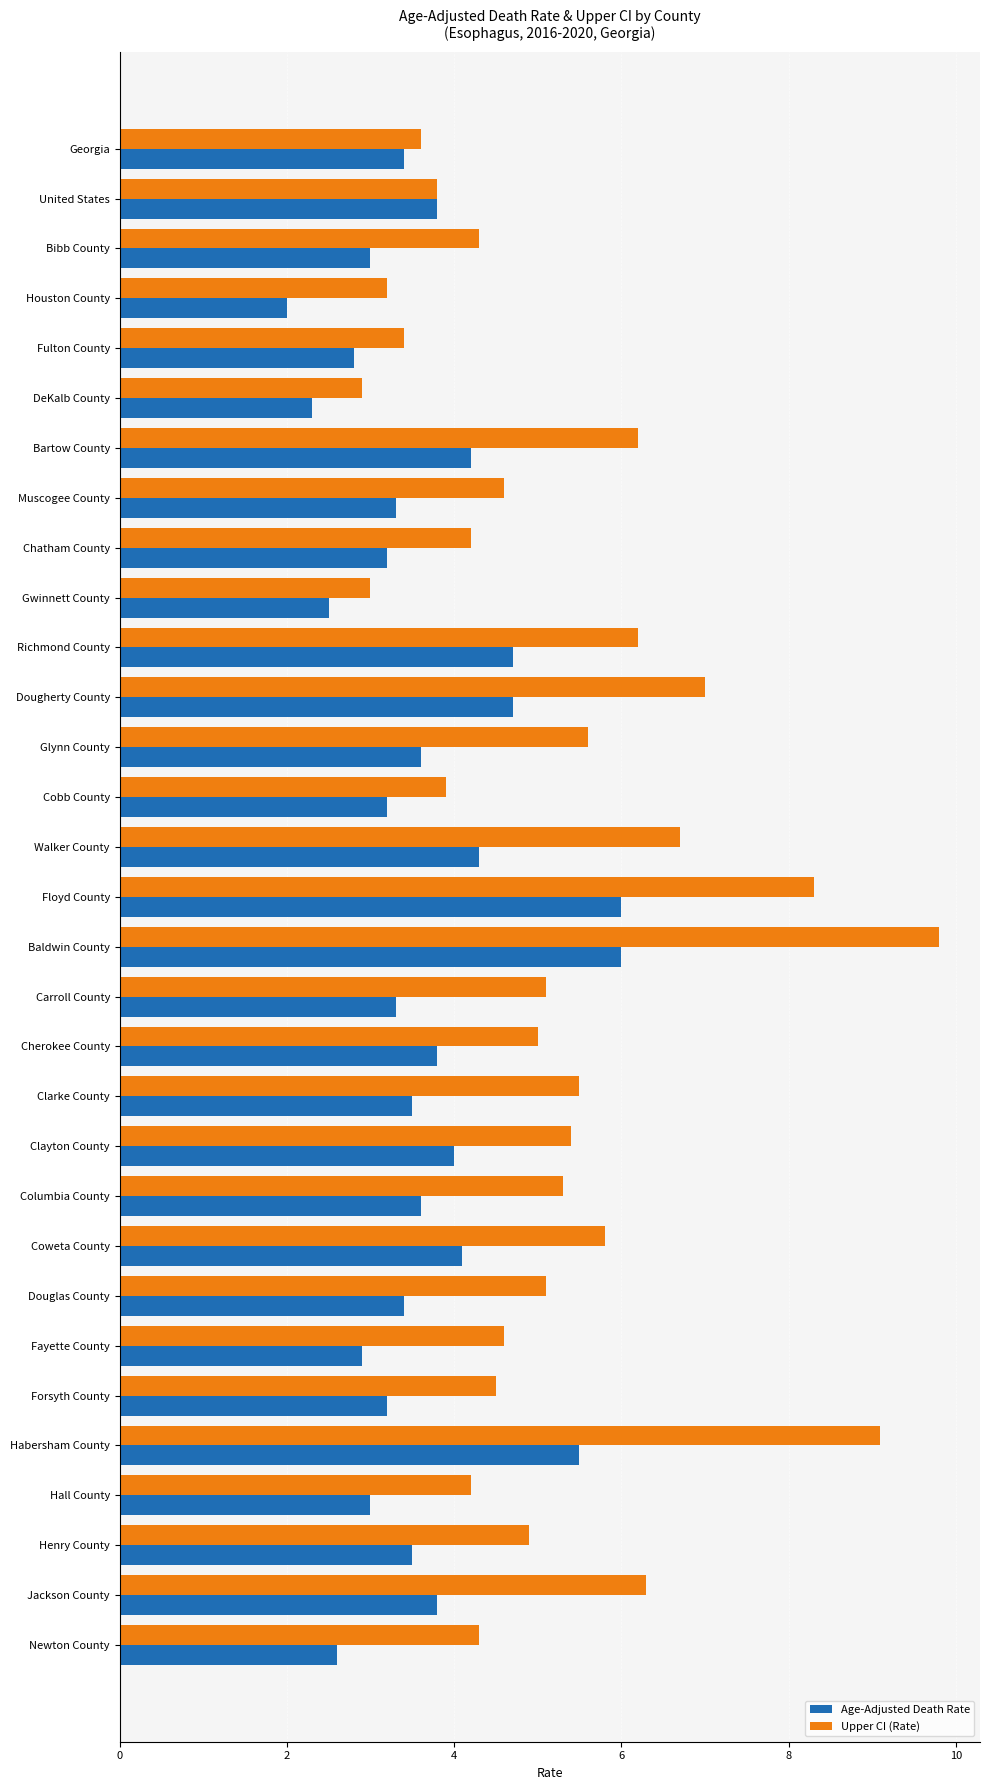

At Henry County, list the series in order from largest to smallest.

Upper CI (Rate), Age-Adjusted Death Rate